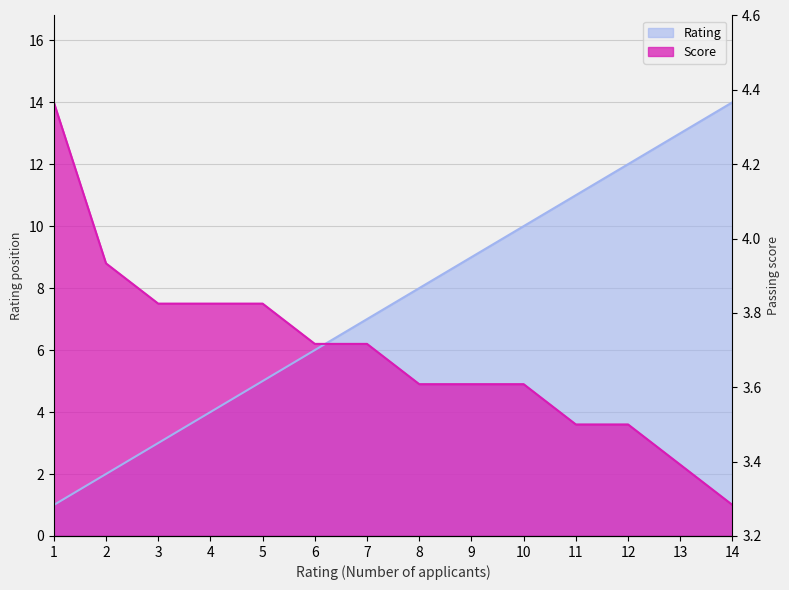

At how many categories does at least one series exceed 5?

14